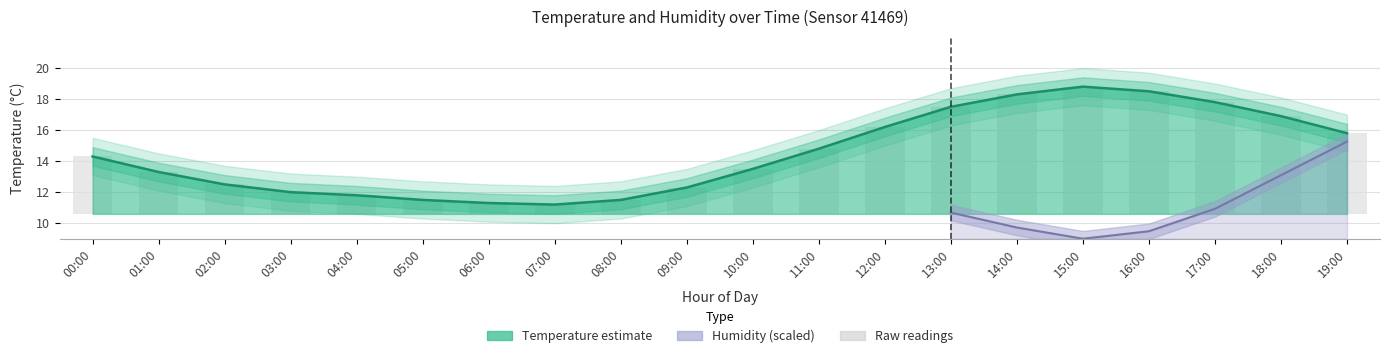

Are the bars grouped side by side (vs. stacked)?

No